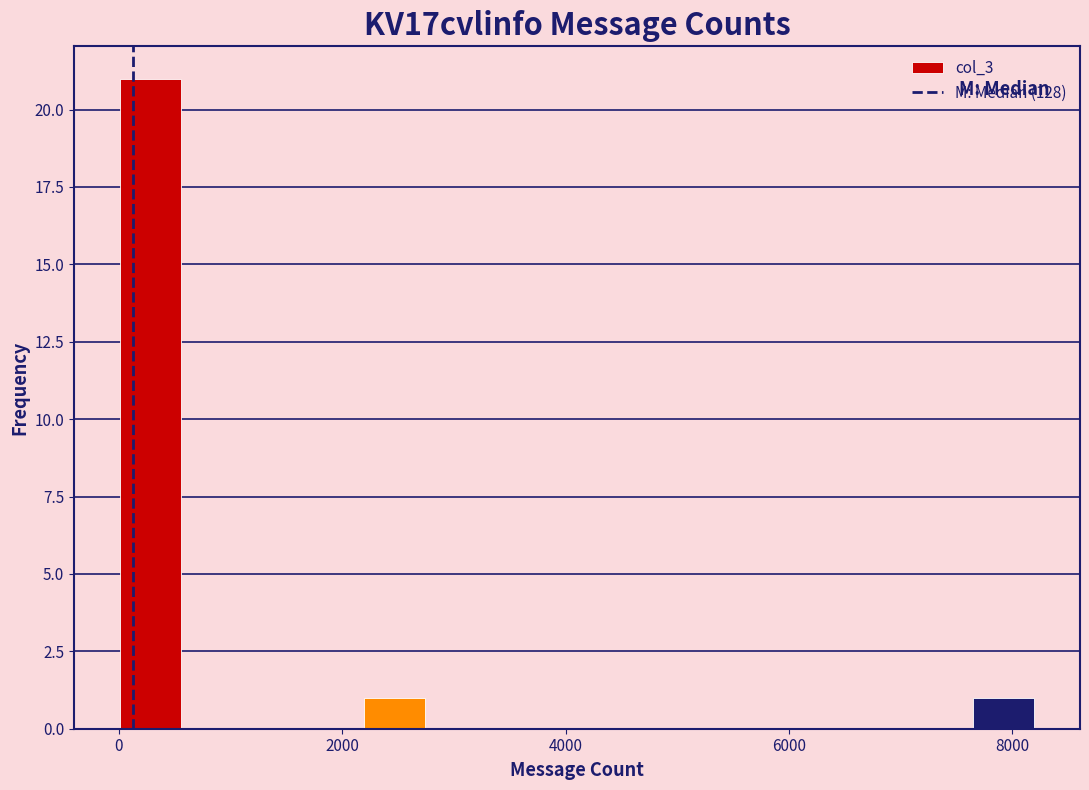

Read against the x-axis, roughly where is the centre of the tallest bar?

200